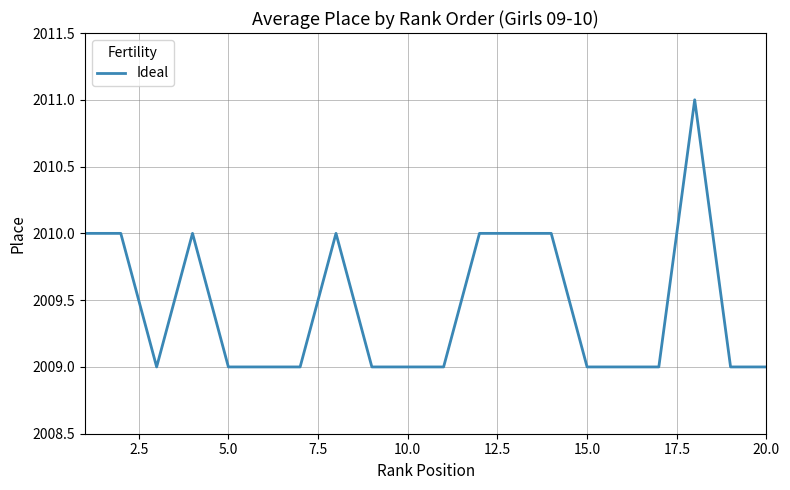

Count the number of data series in this chart.

1